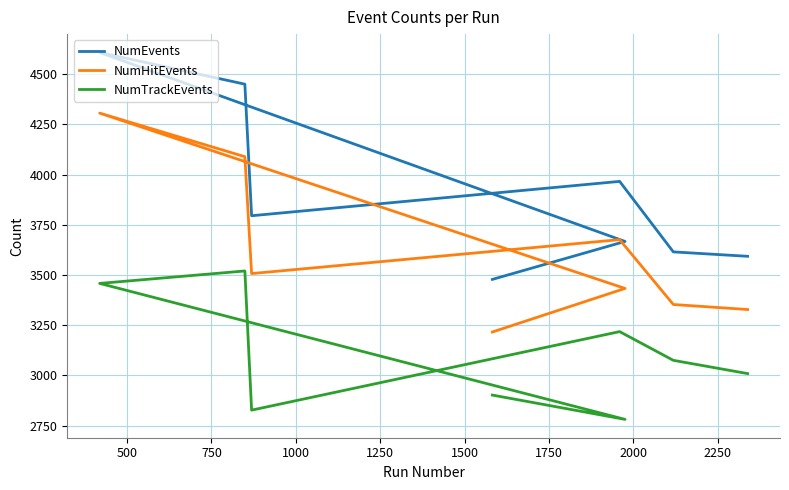

What is the value of the NumHitEvents point at the 6th from the left?

3676